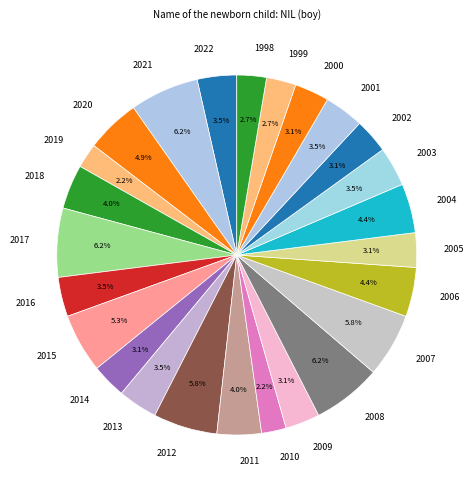

Combined, what portion of the pie is 2018 and 2004?

8.4%